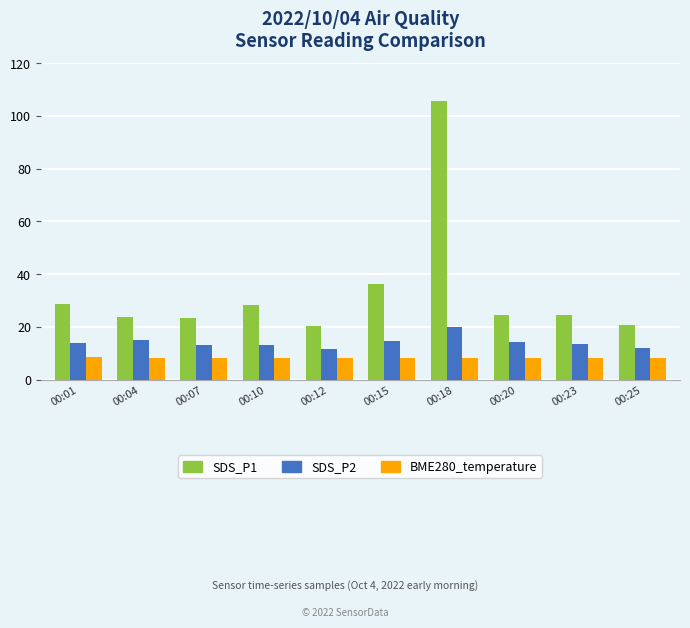

Are the bars grouped side by side (vs. stacked)?

Yes